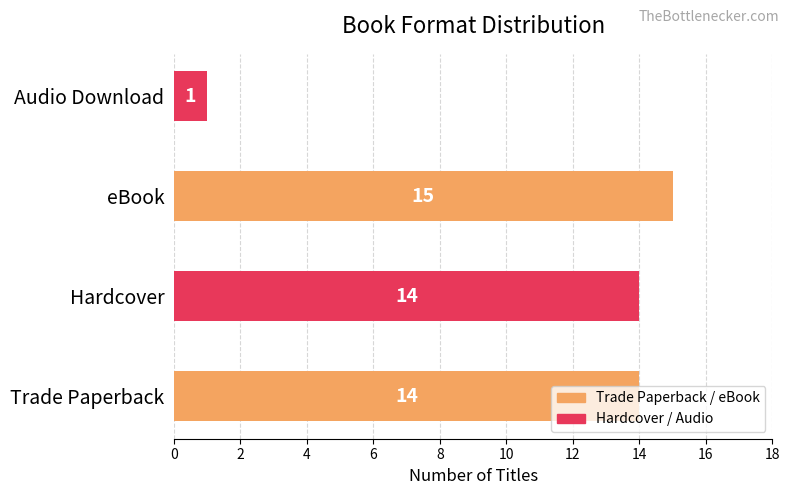

What is the average value?

11